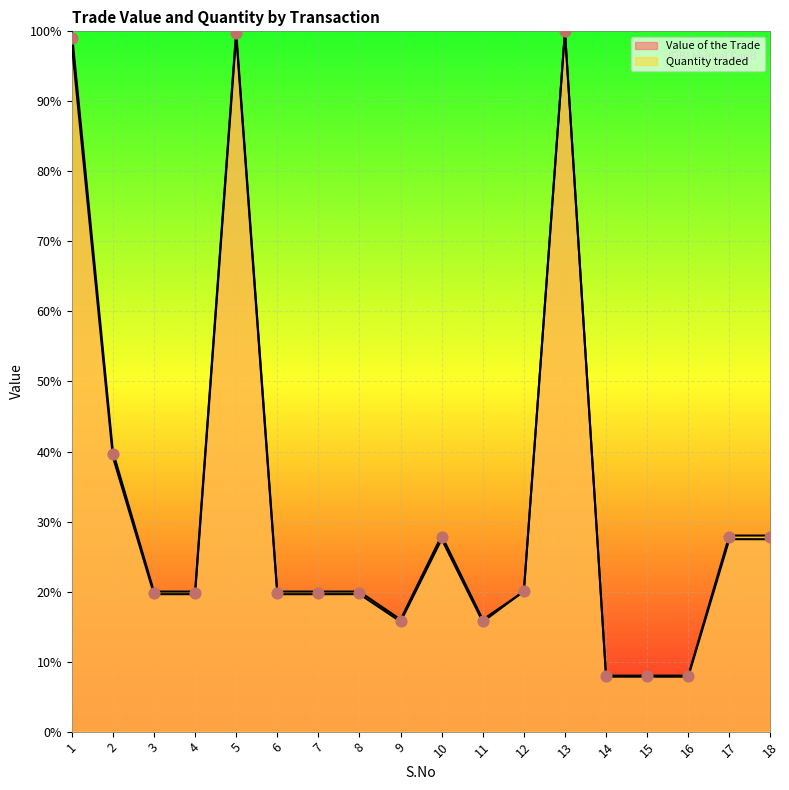

Which series has the largest Y range (max minus min)?

Value of the Trade